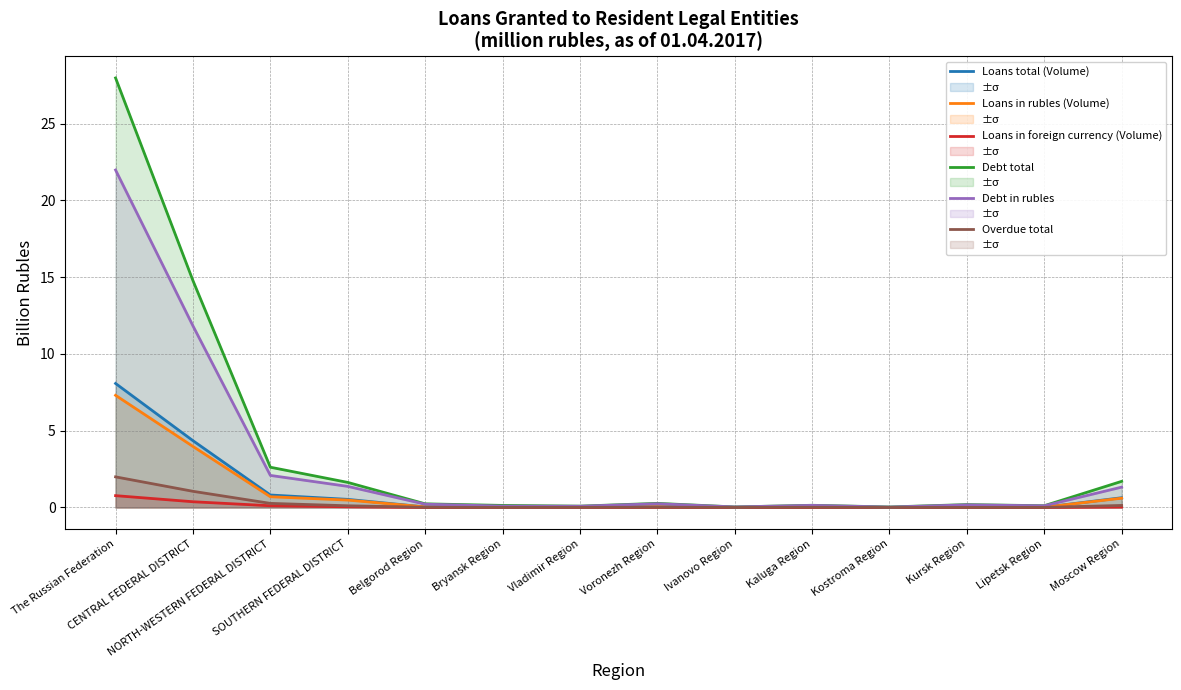

What position from the left is Moscow Region?

14